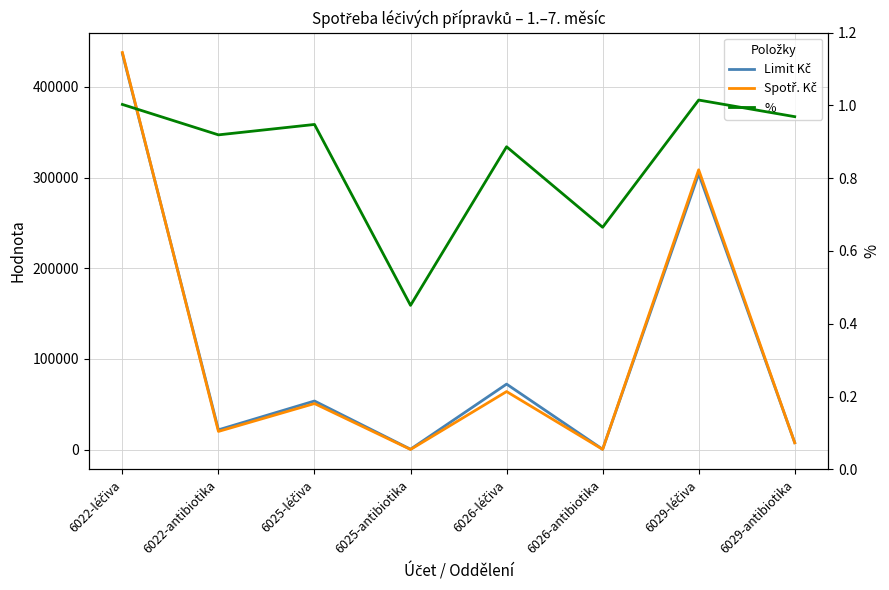

Which has a higher value, 6025-antibiotika or 6022-léčiva?

6022-léčiva